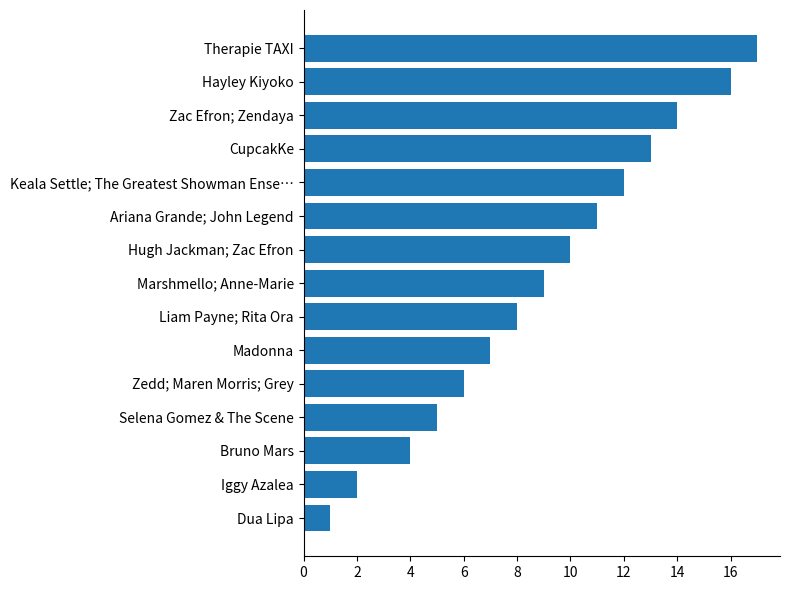

List the labels in order of value, largest first.

Therapie TAXI, Hayley Kiyoko, Zac Efron; Zendaya, CupcakKe, Keala Settle; The Greatest Showman Ense…, Ariana Grande; John Legend, Hugh Jackman; Zac Efron, Marshmello; Anne-Marie, Liam Payne; Rita Ora, Madonna, Zedd; Maren Morris; Grey, Selena Gomez & The Scene, Bruno Mars, Iggy Azalea, Dua Lipa